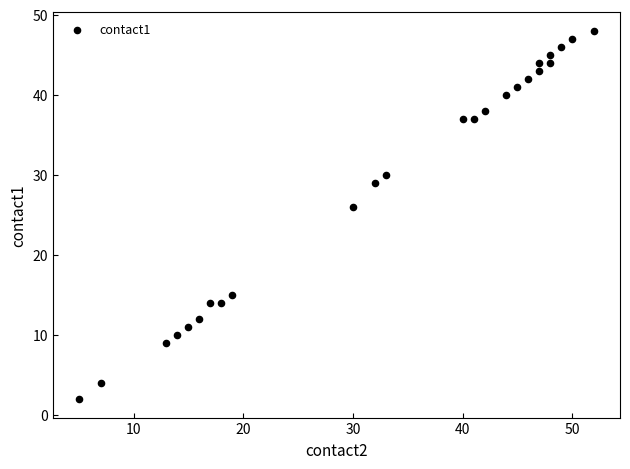

What is the range of Y values (max minus min)?

46